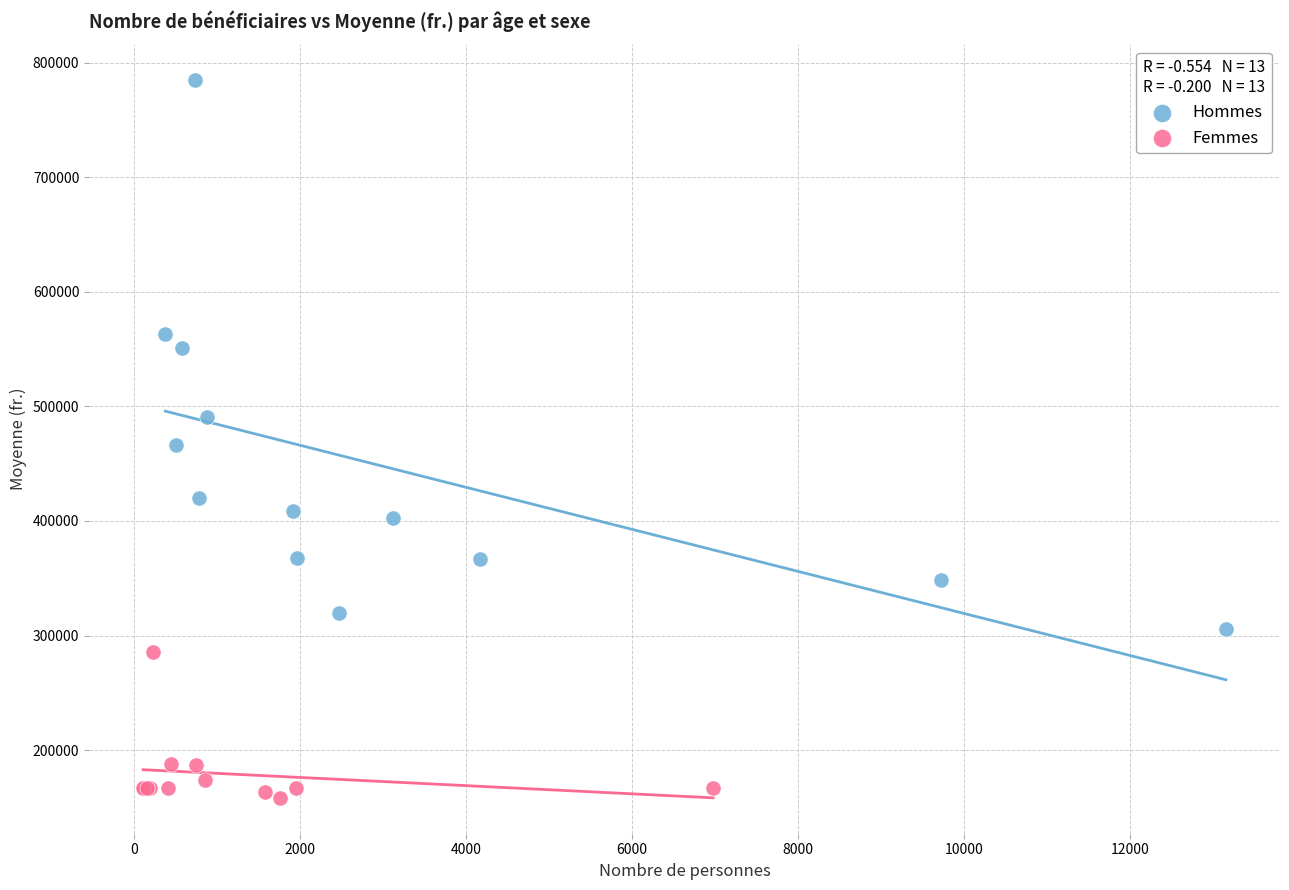

Which series contains the lowest Y value?

Femmes